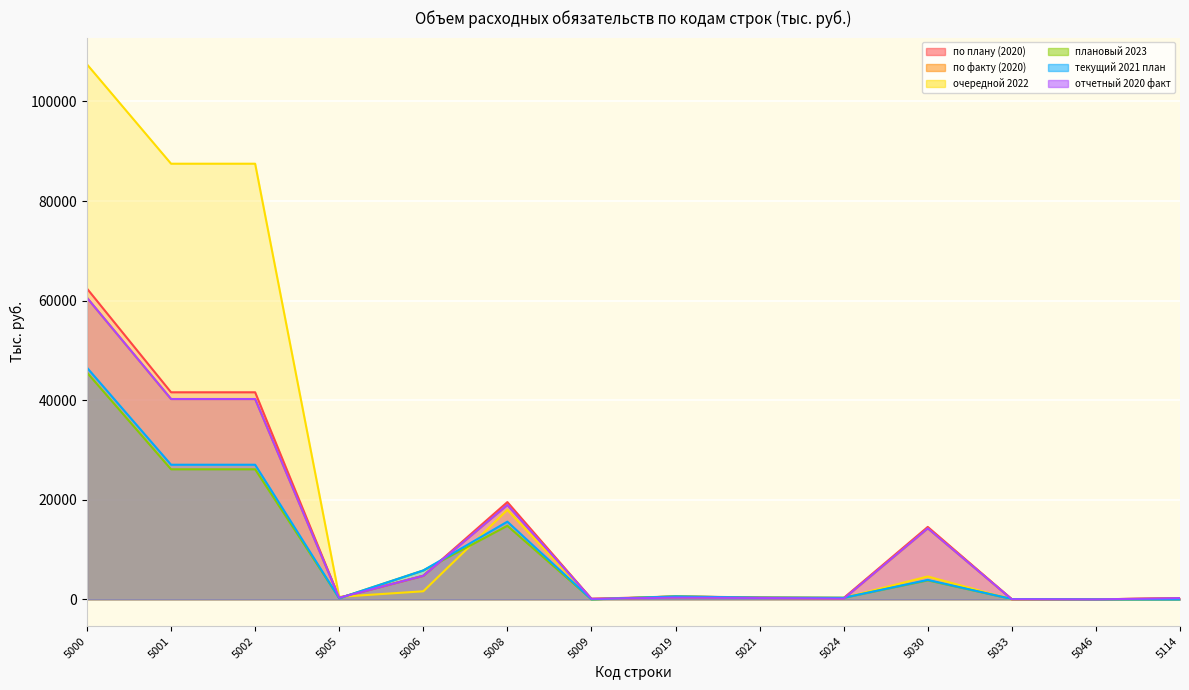

What is the value of the плановый 2023 point at the 3rd from the left?

26126.1